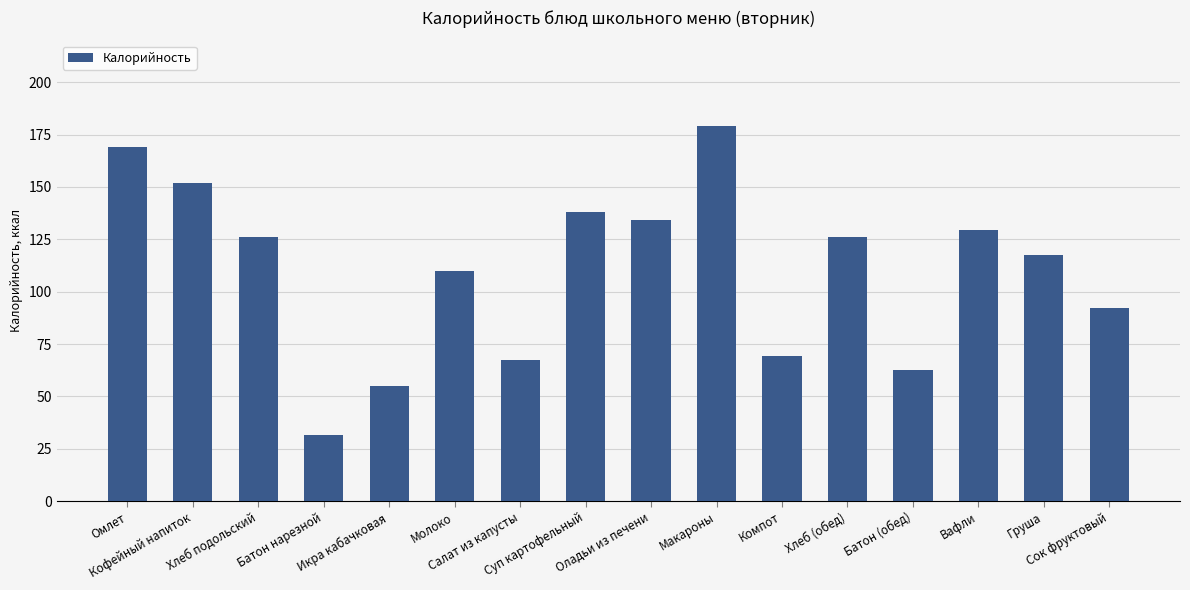

How many series are shown in this chart?

1